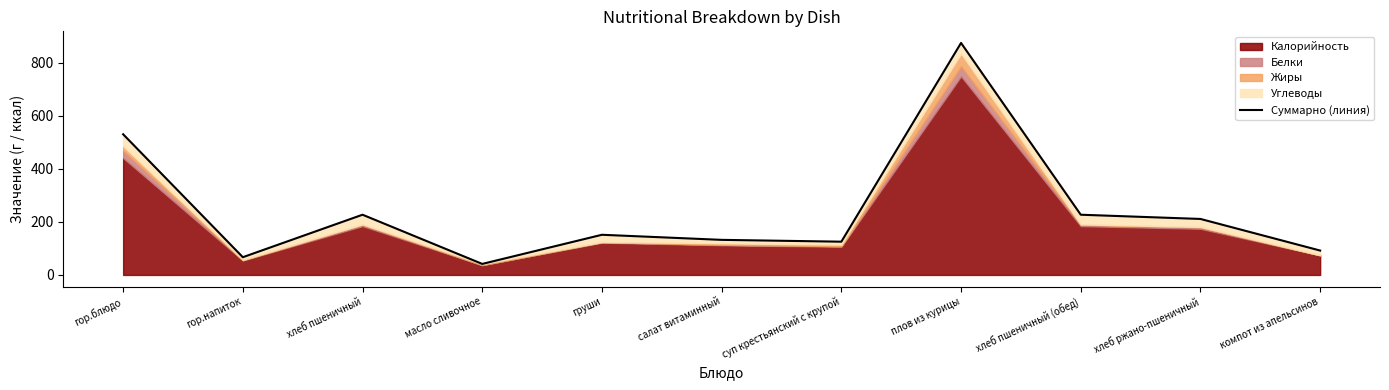

What is the smallest value displayed?

41.6